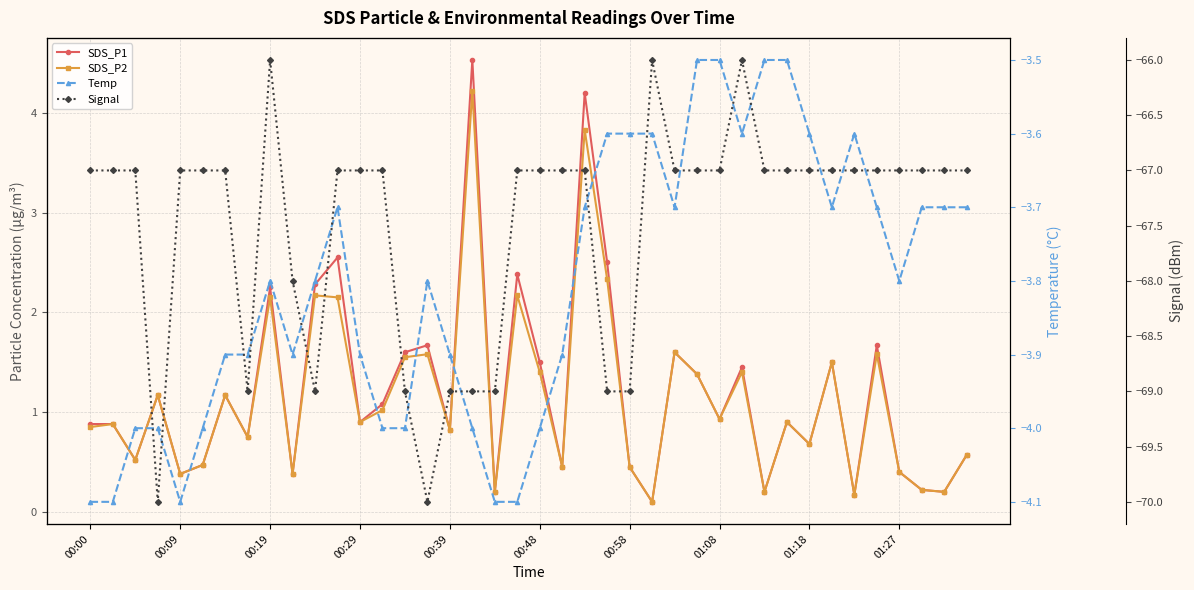

How many Signal values are between -68 and -67?

27